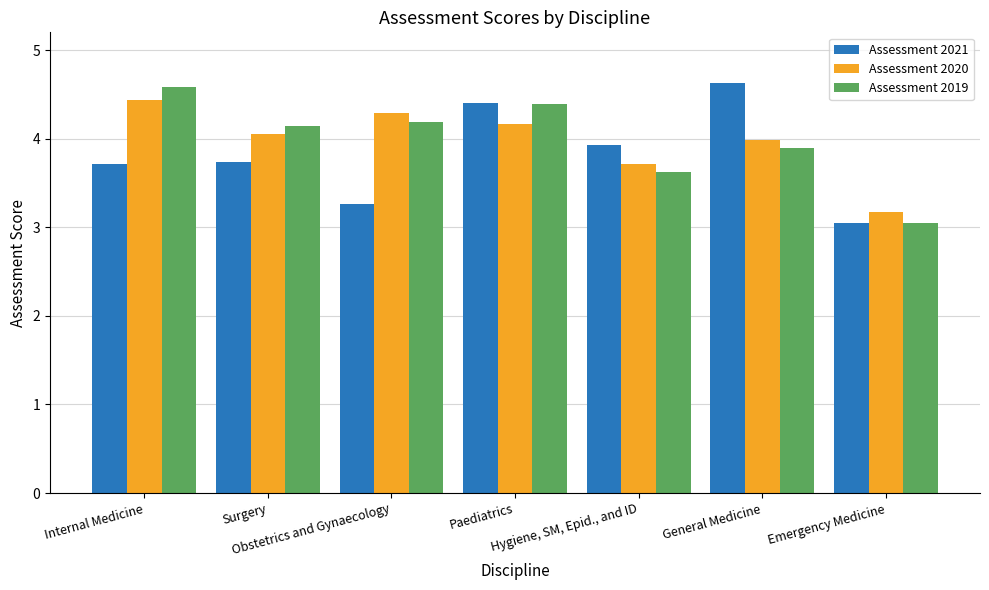

What is the highest value of the Assessment 2020 series?

4.4